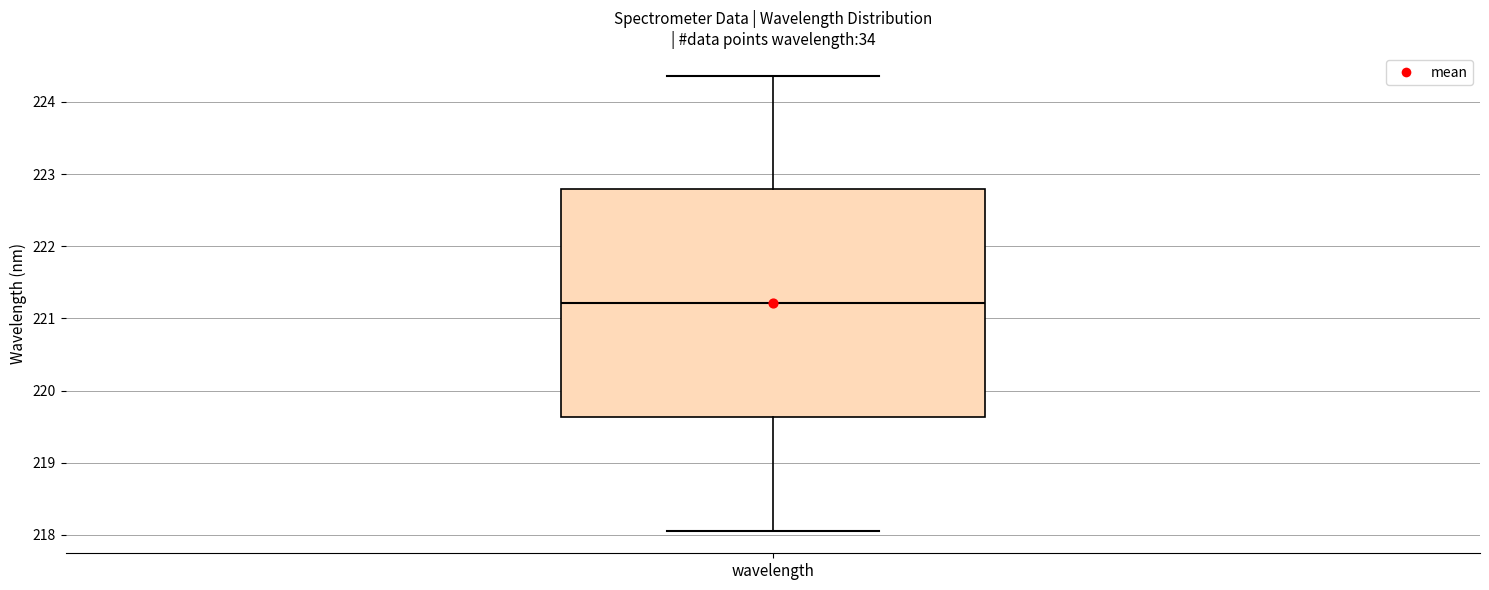

Read this box plot against the y-axis: the position of the median line, the range covered by the box, and the ends of both whiskers. The values are not printed on the chart, so give them approximately, as read against the axis.

median 221.2, box 219.6 to 222.8, whiskers 218.1 to 224.4